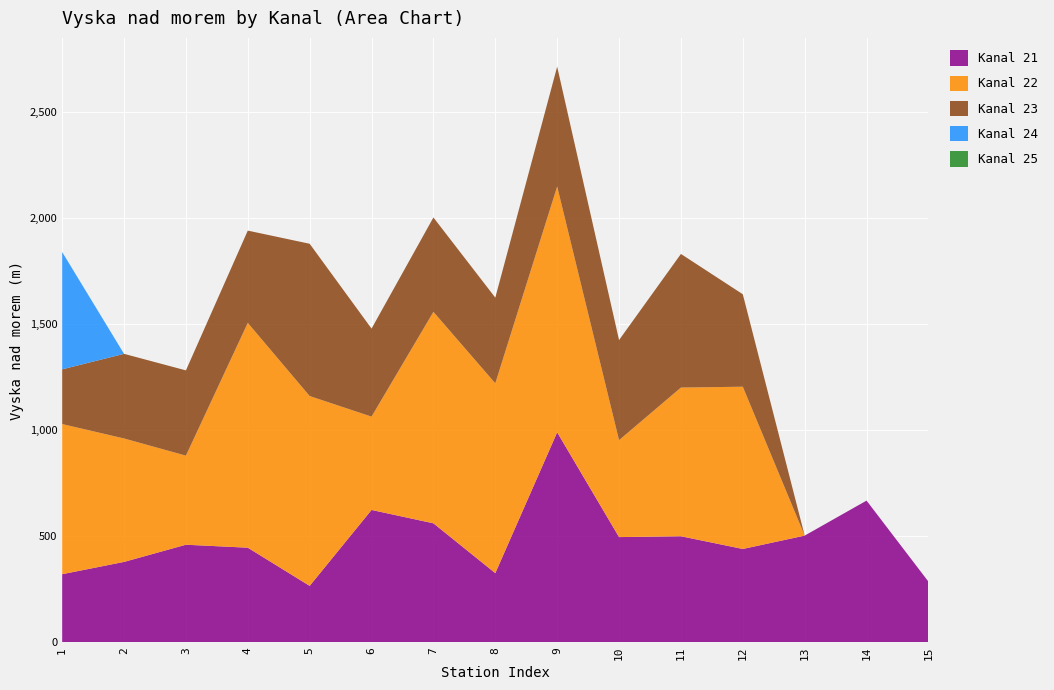

Reading left to right, what are all the values shown in this chart?

Kanal 21: 320	378	459	445	265	623	560	325	989	495	499	439	502	667	285
Kanal 22: 708	582	420	1060	895	440	997	895	1159	457	701	765	0	0	0
Kanal 23: 258	399	402	435	718	415	445	404	565	472	630	436	0	0	0
Kanal 24: 553	0	0	0	0	0	0	0	0	0	0	0	0	0	0
Kanal 25: 0	0	0	0	0	0	0	0	0	0	0	0	0	0	0